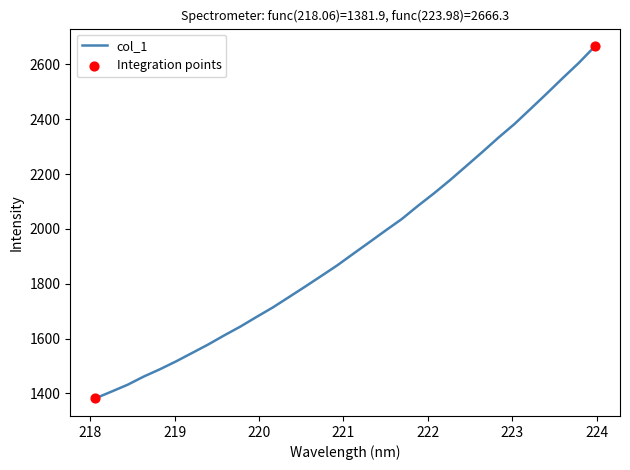

What is the difference between the maximum and minimum values?

1284.4